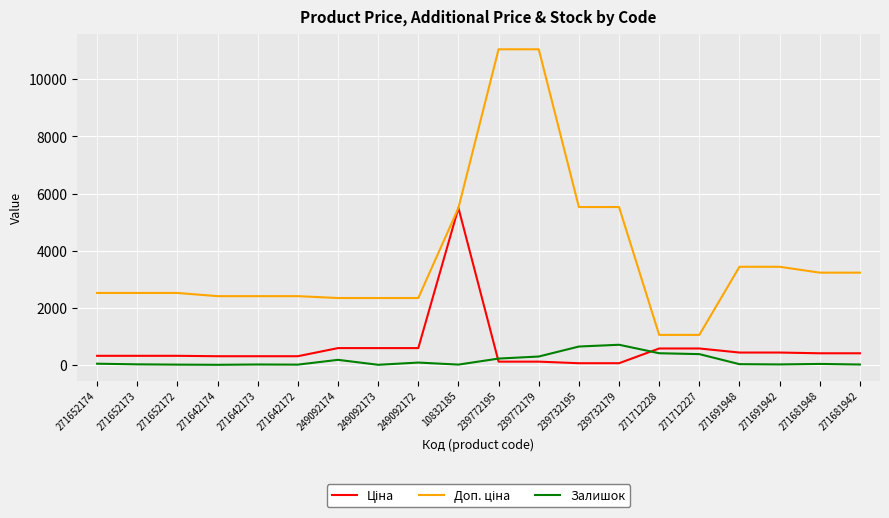

What is the greatest value displayed?

11055.0